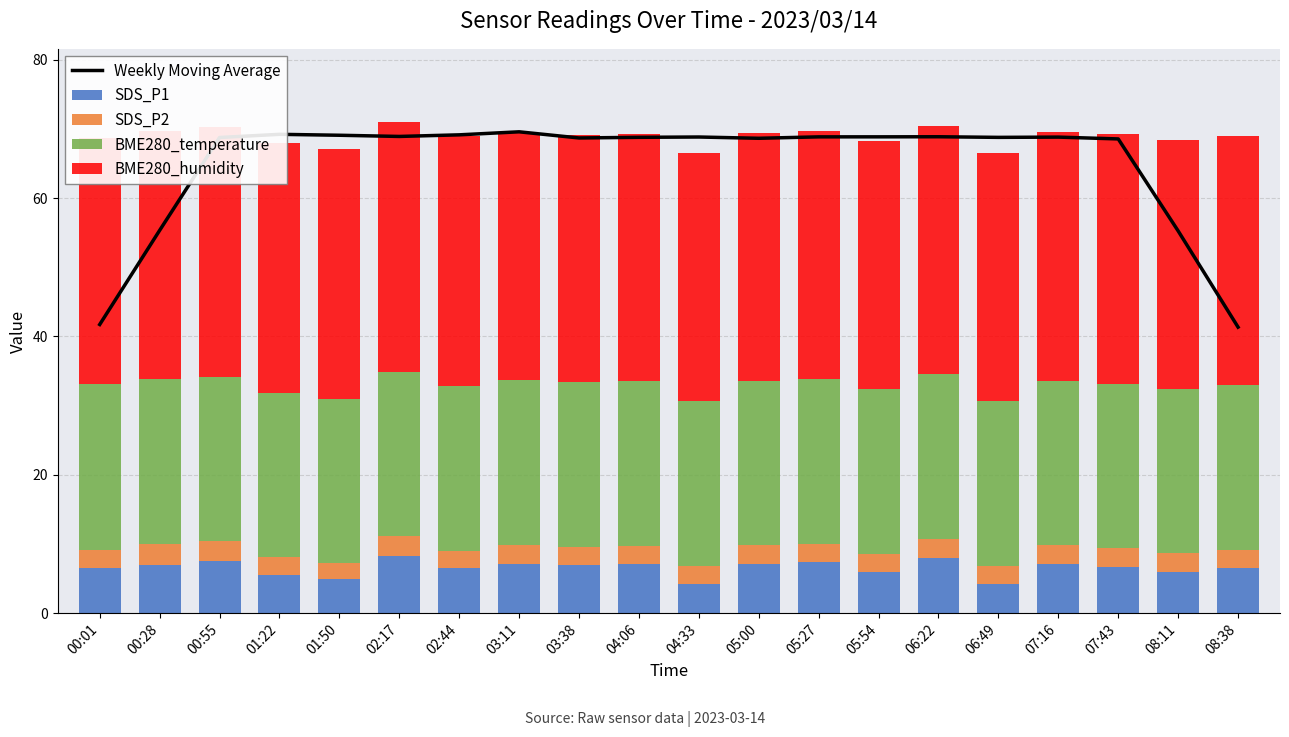

What is the spread (max minus min) of values at 07:43?

65.9